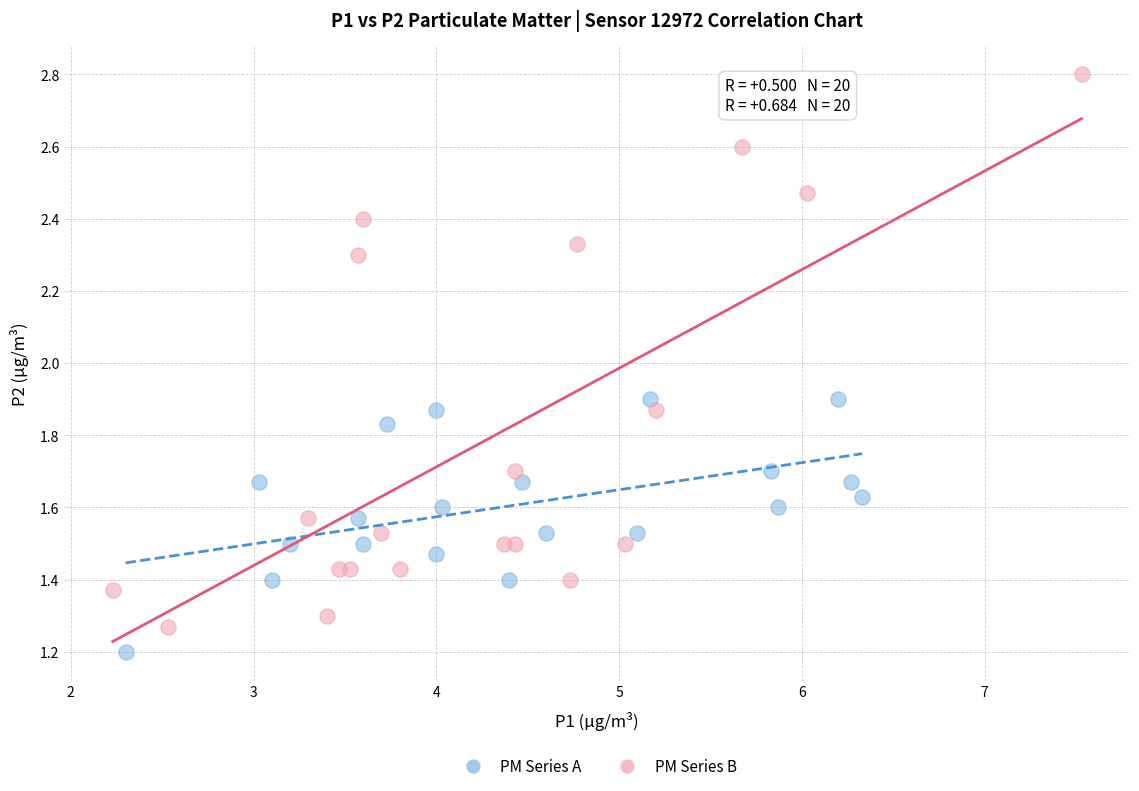

Which series has the widest spread of Y values?

PM Series B